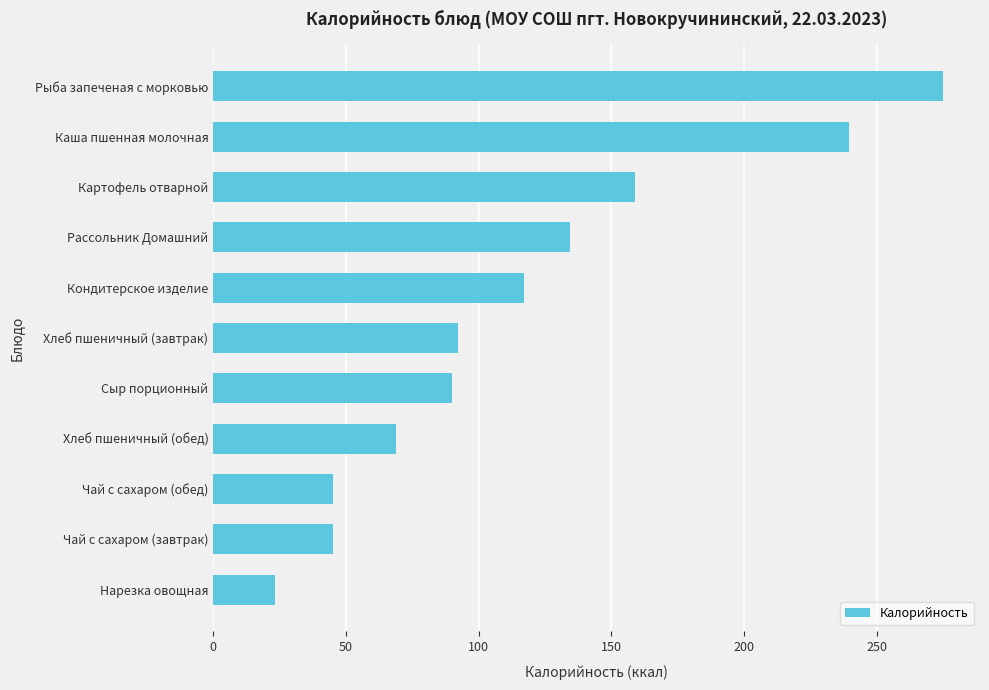

What is the maximum value shown in the chart?

275.1